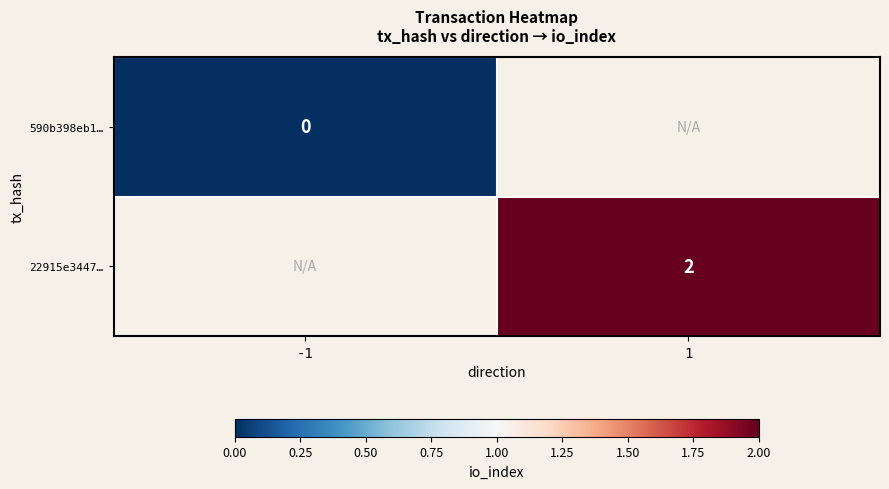

True or false: 22915e3447… has a value of 2 at 1.

True